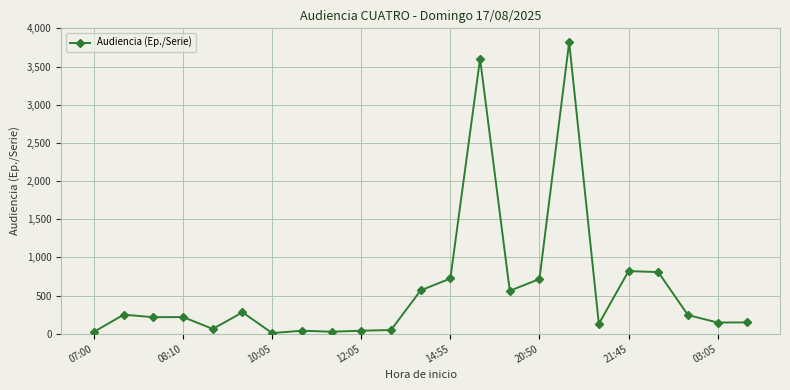

What is the difference between the second highest and minimum values?

3594